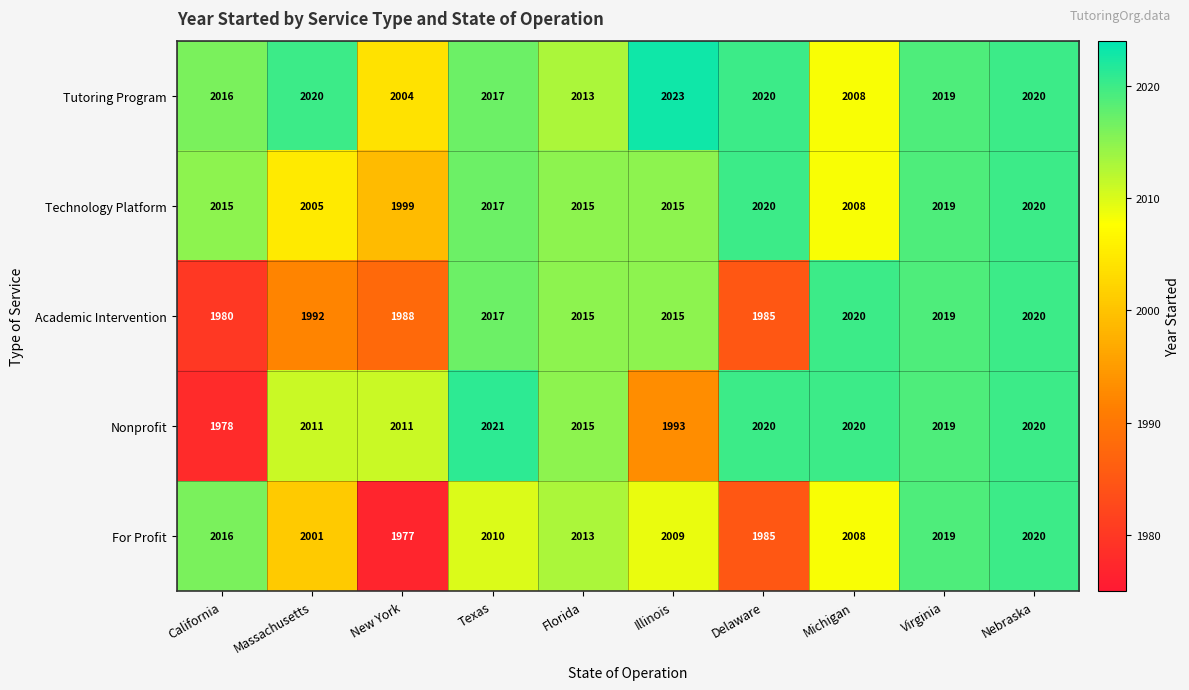

What is the difference between the highest and lowest values at Massachusetts?

28